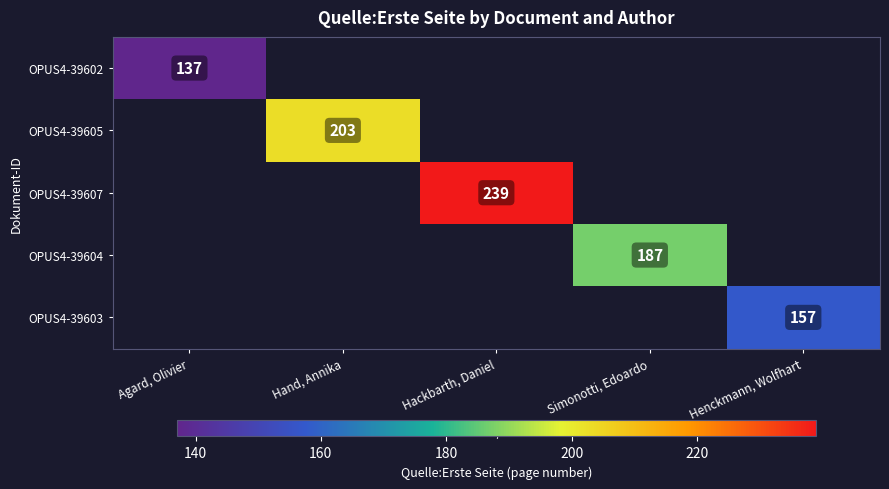

At how many categories does at least one series exceed 182?

3